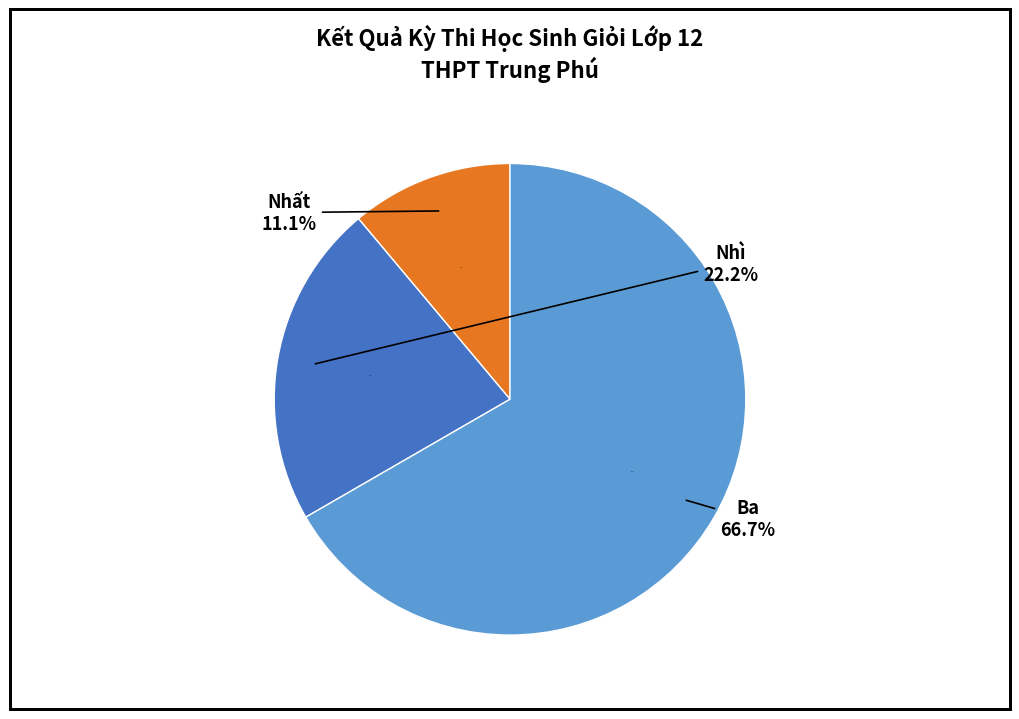

How many segments does this pie chart have?

3